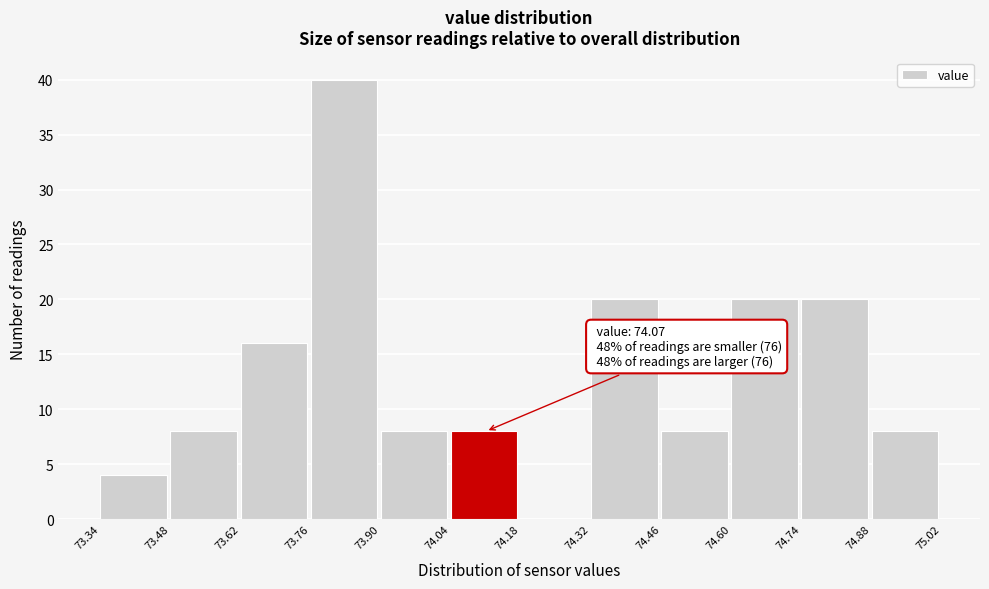

Over which range of the x-axis is the bar tallest?

73.76 to 73.90